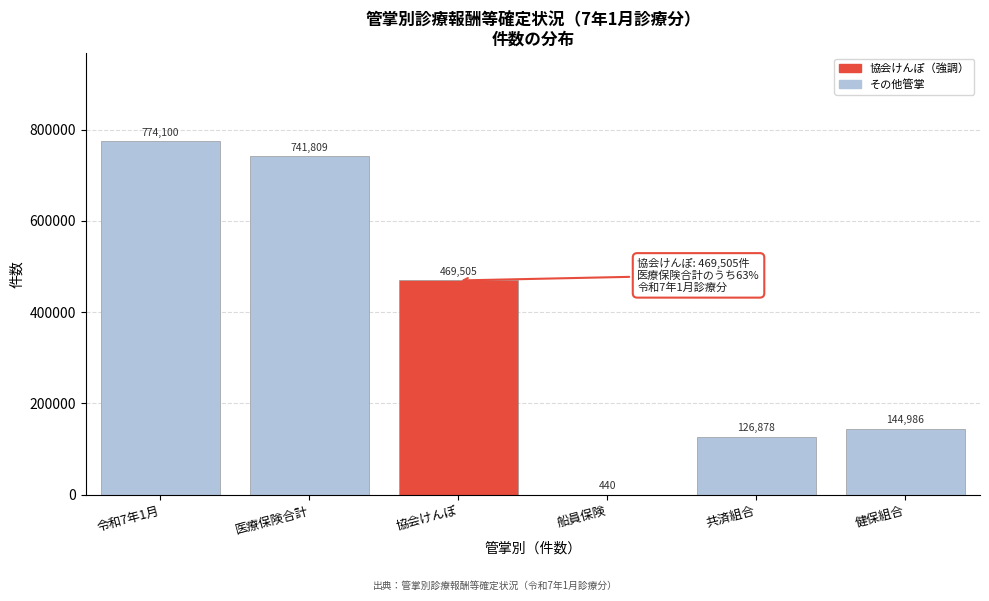

Reading left to right, extract all data points from this chart.

令和7年1月=774100	医療保険合計=741809	協会けんぽ=469505	船員保険=440	共済組合=126878	健保組合=144986